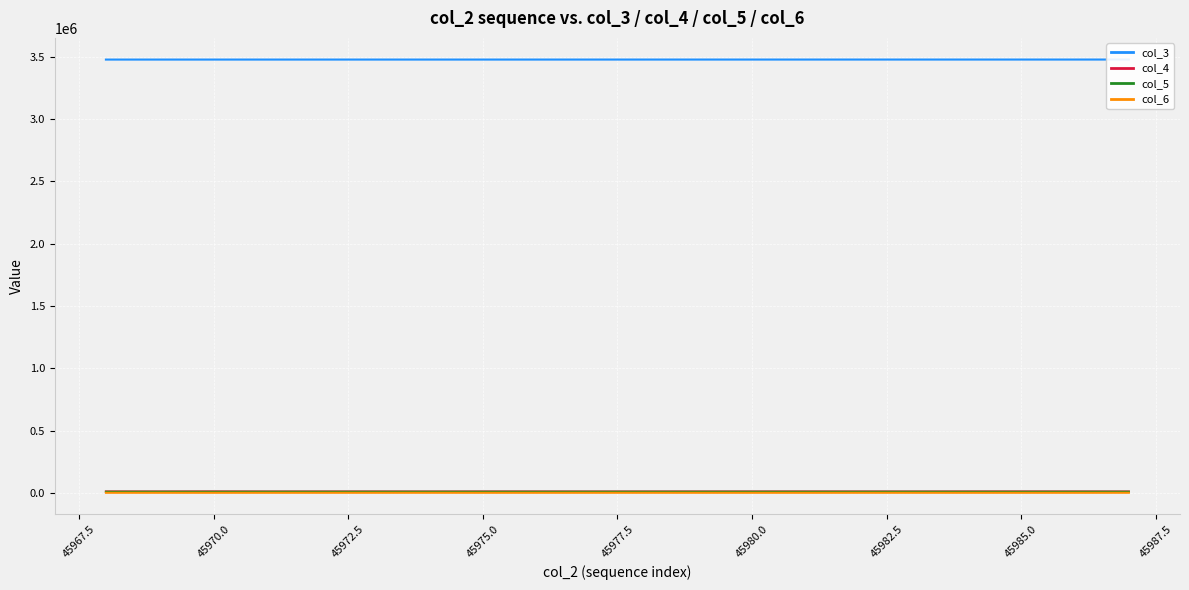

How many series are shown in this chart?

4